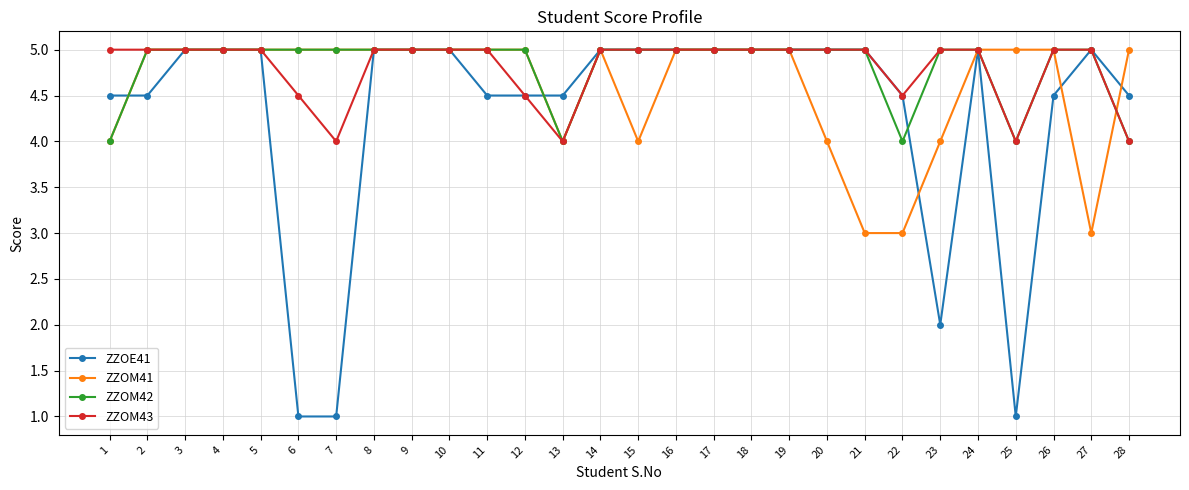

How many data points does each series have?

28